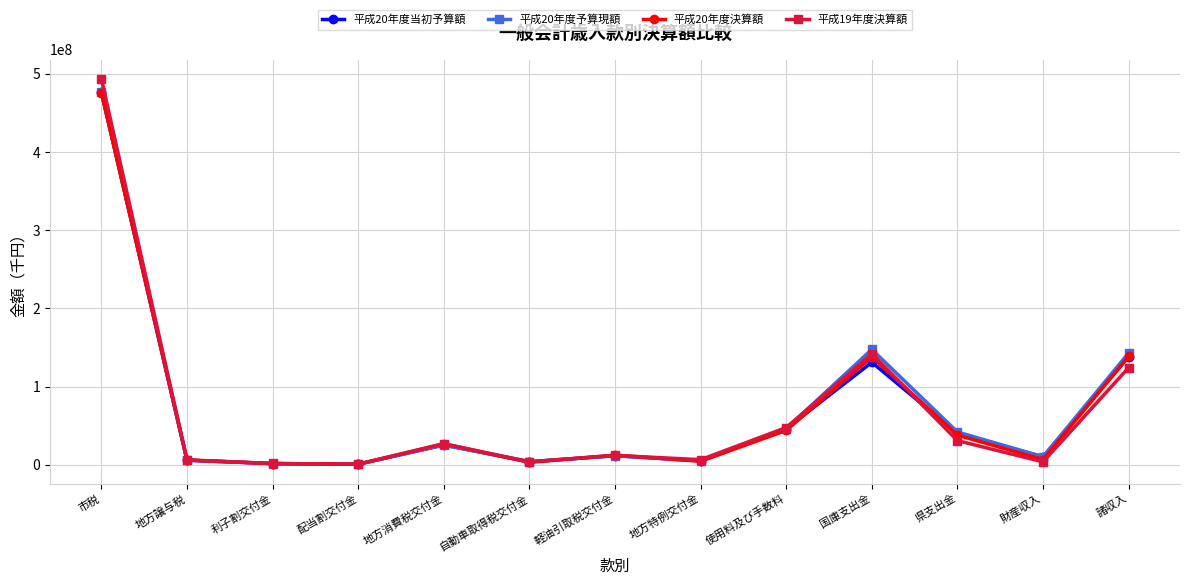

What is the label of the 13th point from the right?

市税